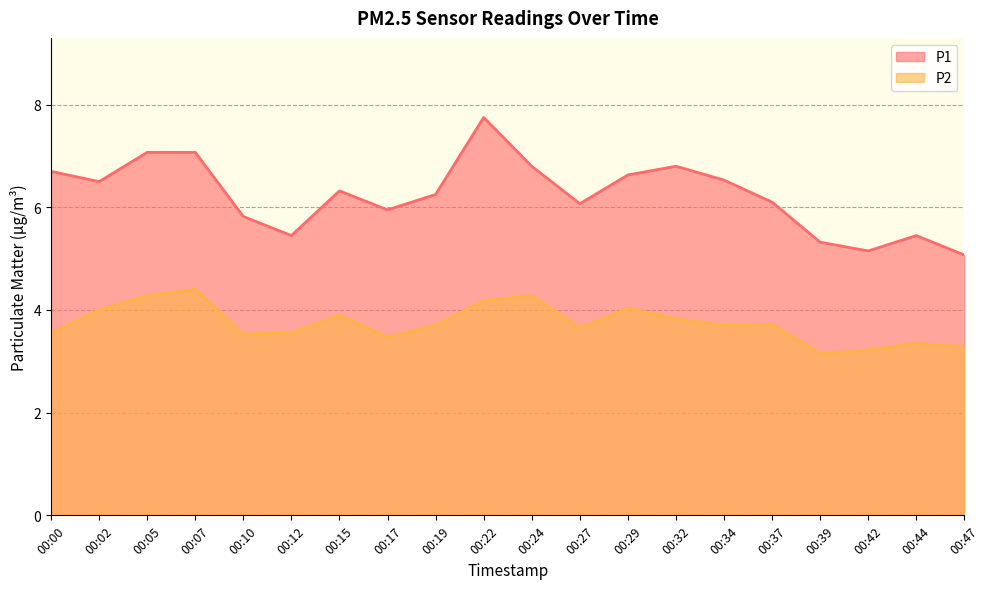

What are all the series names shown in the legend?

P1, P2